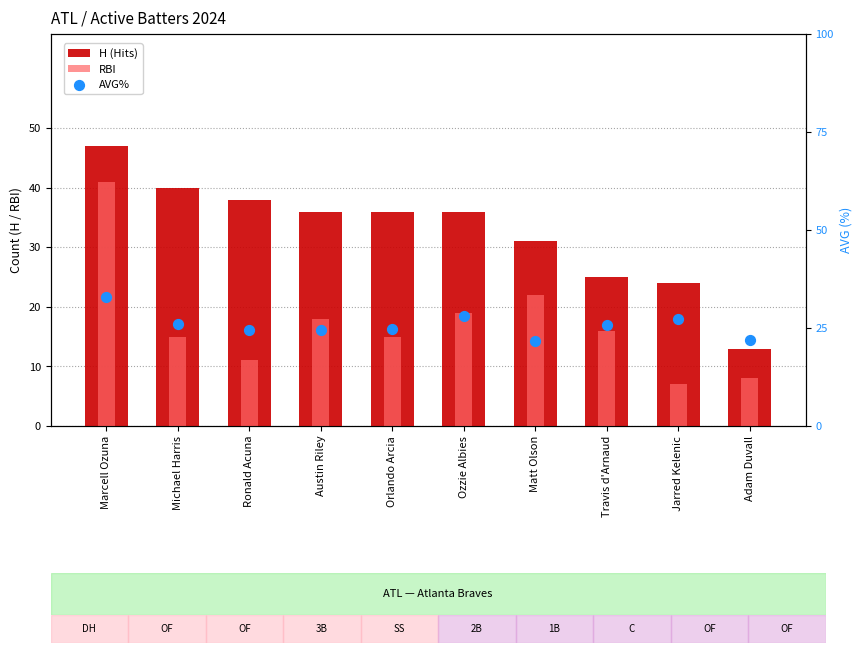

What is the total value across all series at Jarred Kelenic?

58.3